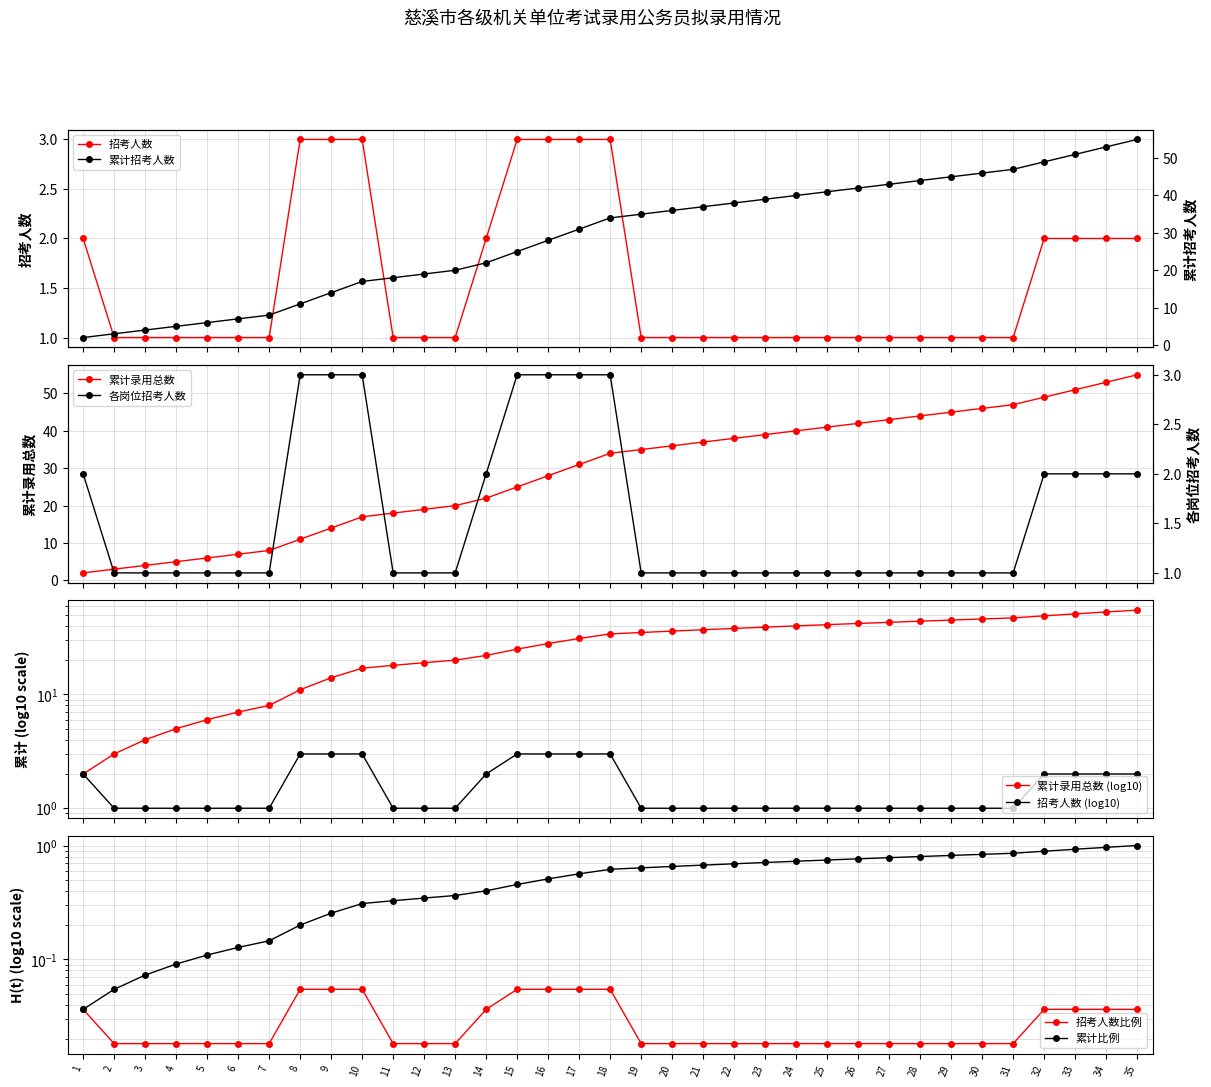

The 招考人数 series shows 0.0 at 3. True or false?

False